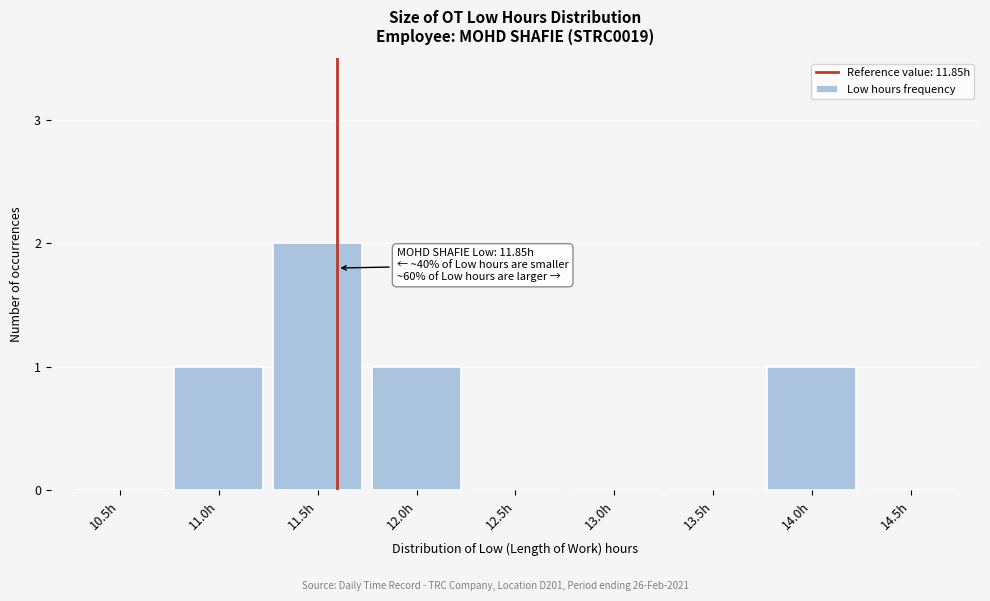

Reading right to left, list all the values displayed in this chart.

14.5h=0	14.0h=1	13.5h=0	13.0h=0	12.5h=0	12.0h=1	11.5h=2	11.0h=1	10.5h=0